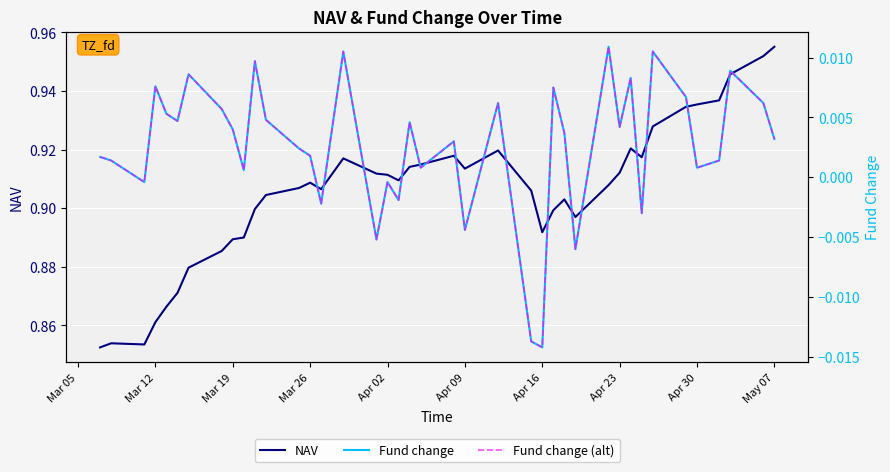

Is it true that NAV equals 0.5 at Mar 19?

False